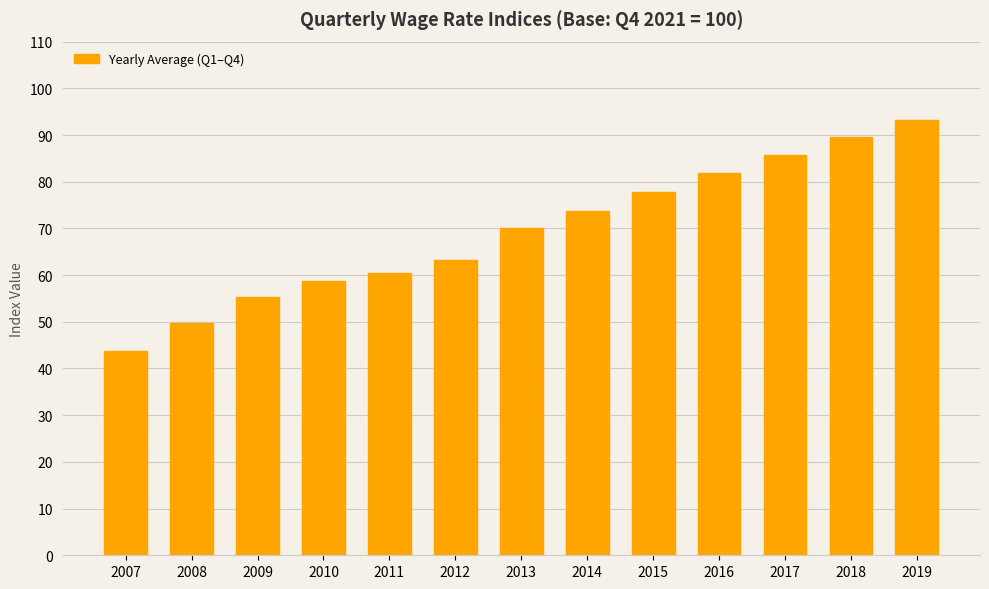

What is the value of the 5th bar from the left?

60.5